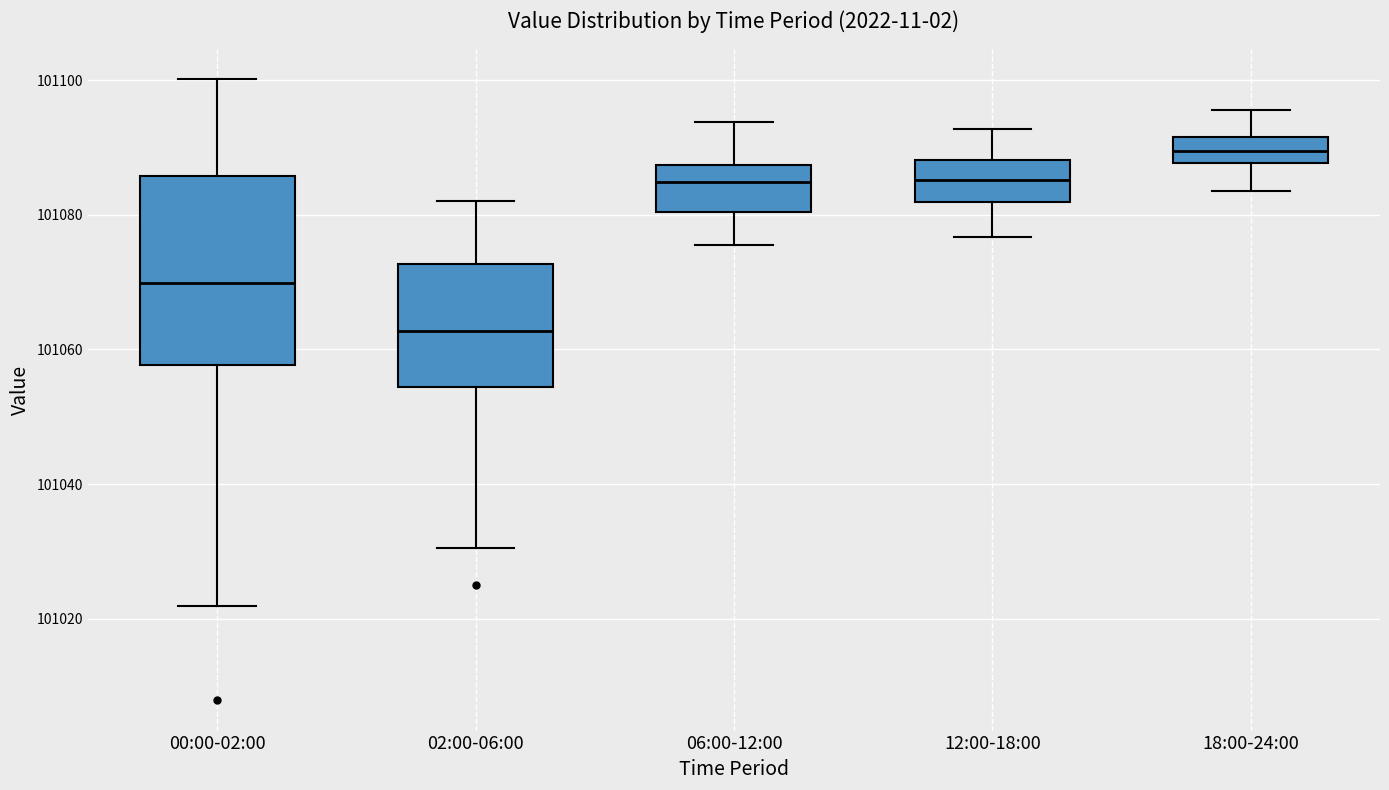

Reading left to right, read every box against the y-axis: the position of its median line, the range the box covers, and the ends of its whiskers. The values are not printed on the chart, so give them approximately, as read against the axis.

00:00-02:00: median 101070, box 101058 to 101086, whiskers 101022 to 101100
02:00-06:00: median 101062, box 101054 to 101072, whiskers 101030 to 101082
06:00-12:00: median 101084, box 101080 to 101088, whiskers 101076 to 101094
12:00-18:00: median 101086, box 101082 to 101088, whiskers 101076 to 101092
18:00-24:00: median 101090, box 101088 to 101092, whiskers 101084 to 101096